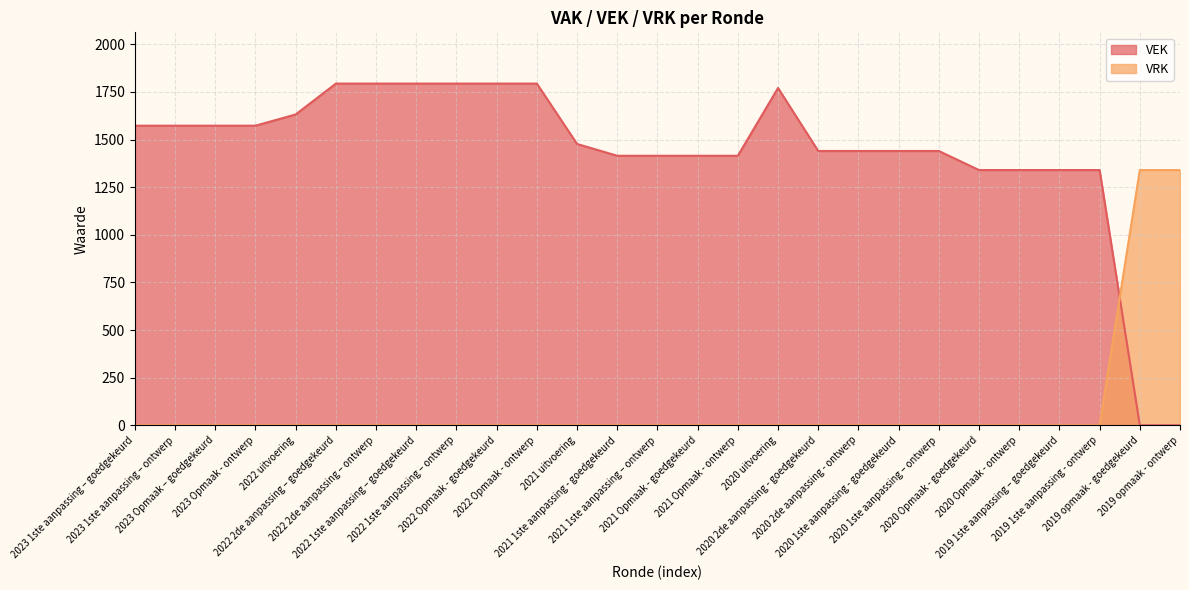

What is the label of the 13th point from the right?

2021 Opmaak - goedgekeurd